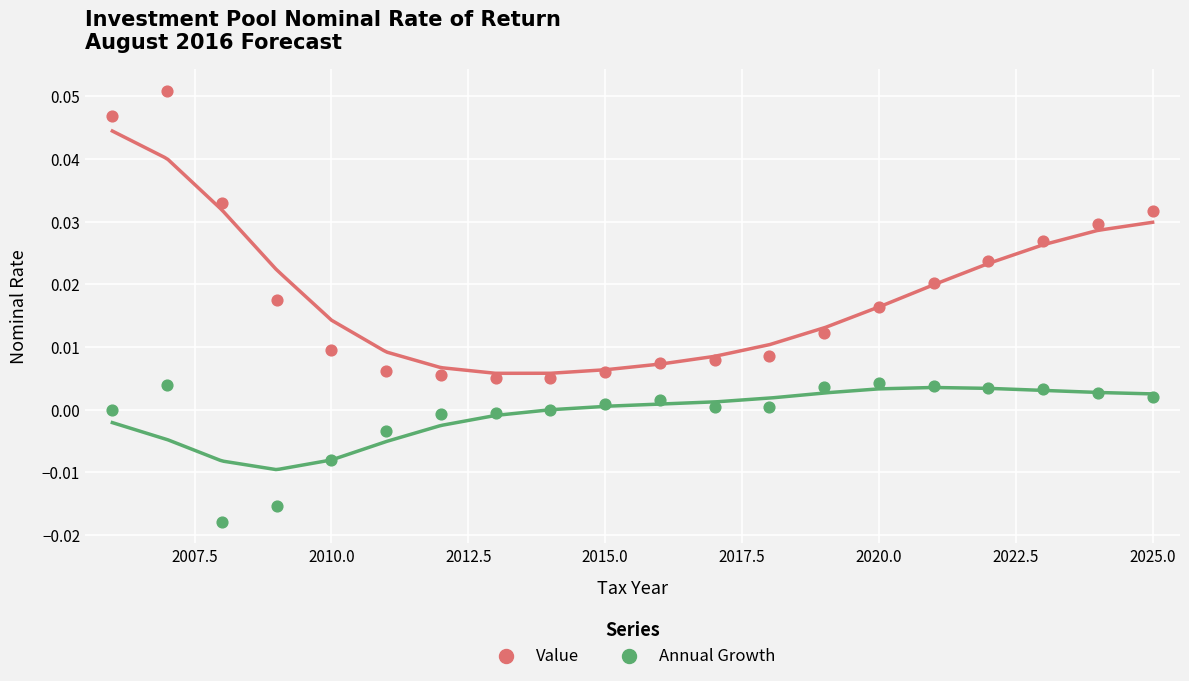

Which series reaches the maximum Y coordinate?

Value